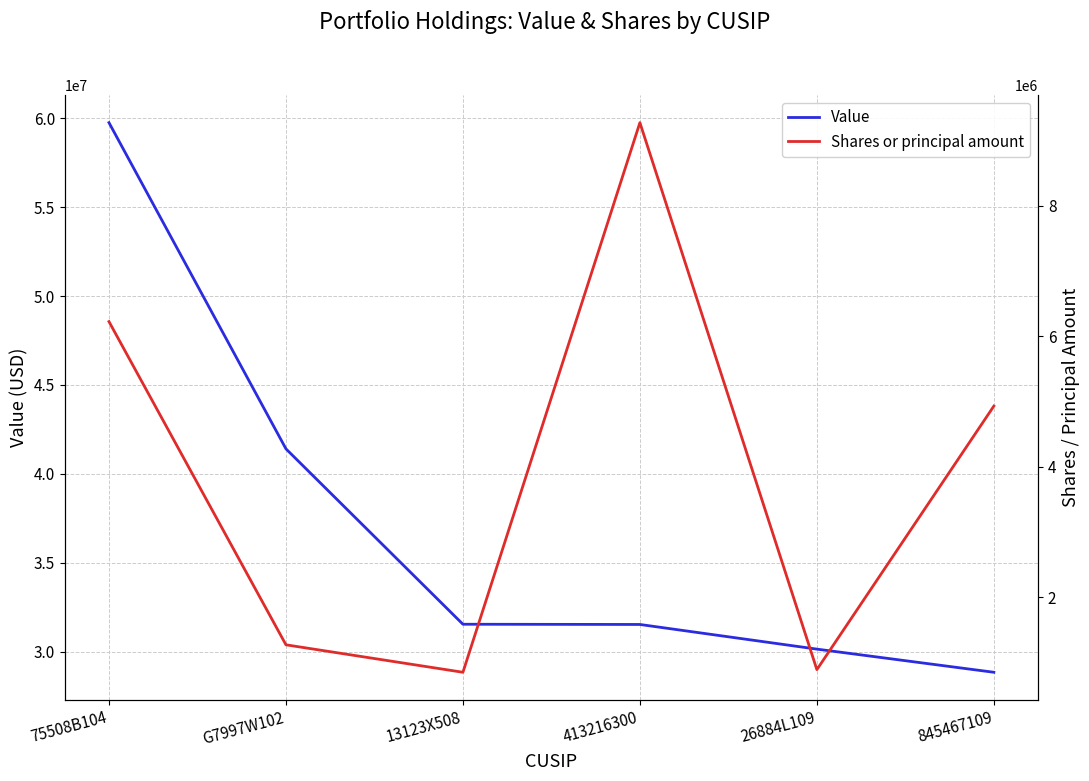

Is the value of Value at 26884L109 greater than the value of Shares or principal amount at 75508B104?

Yes